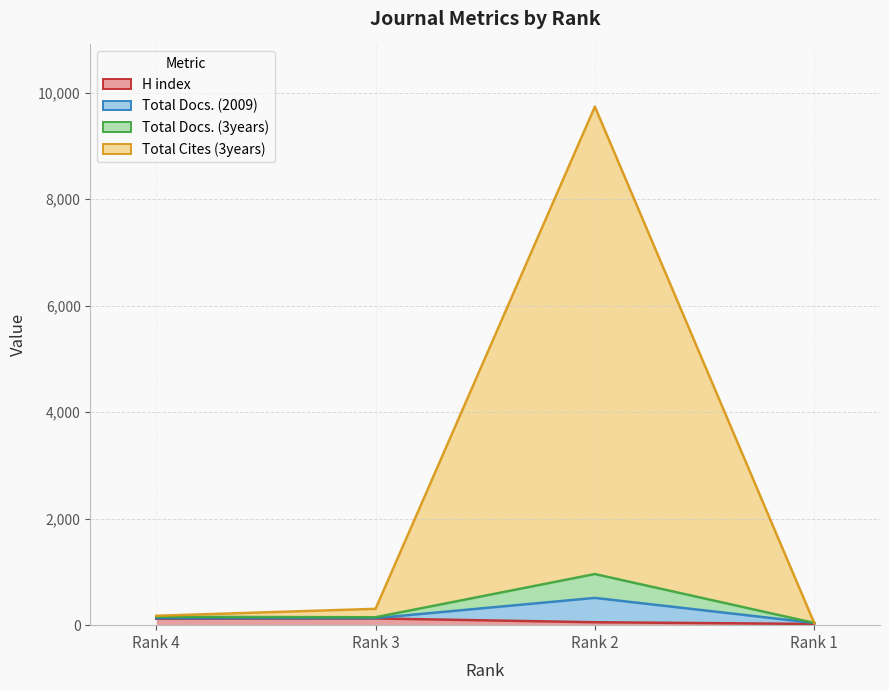

Where is the first local maximum for Total Docs. (2009)?

Rank 2